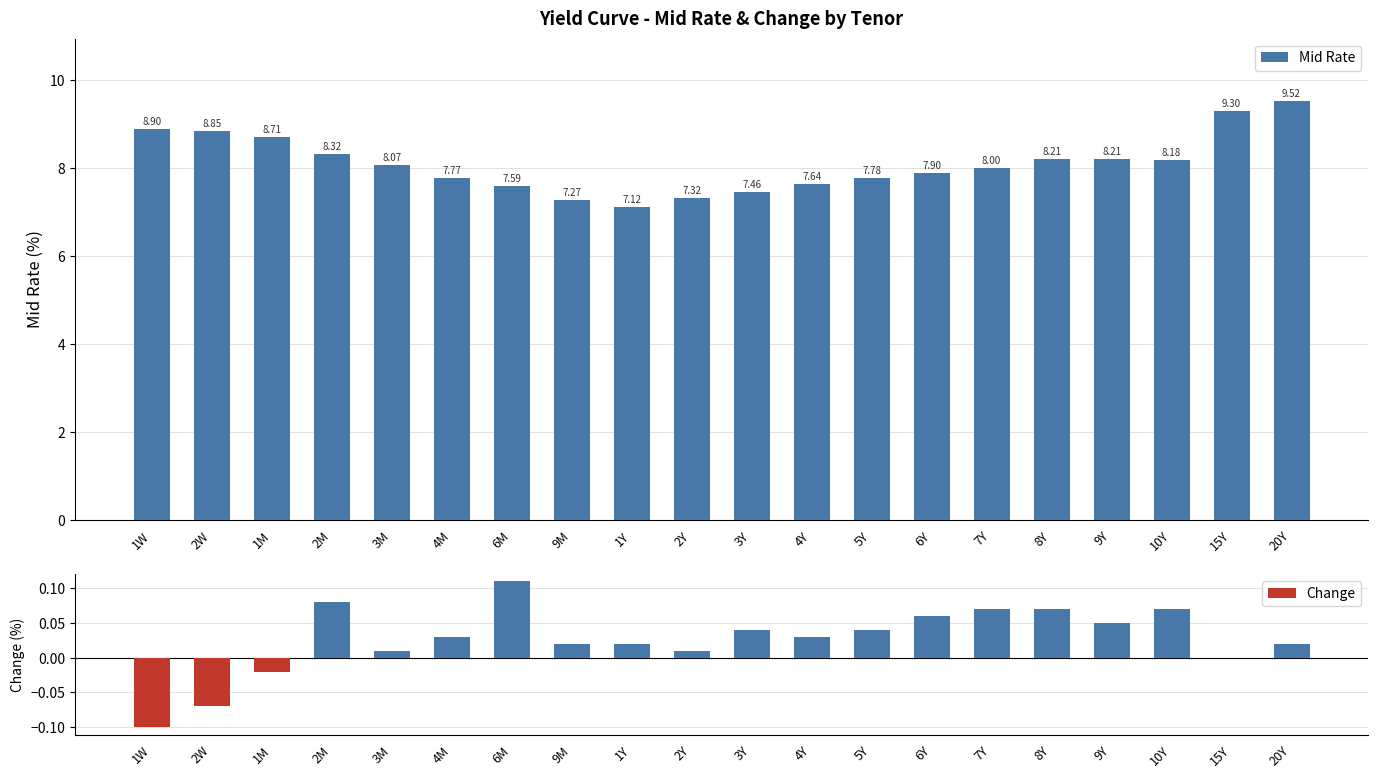

What position from the left is 4Y?

12